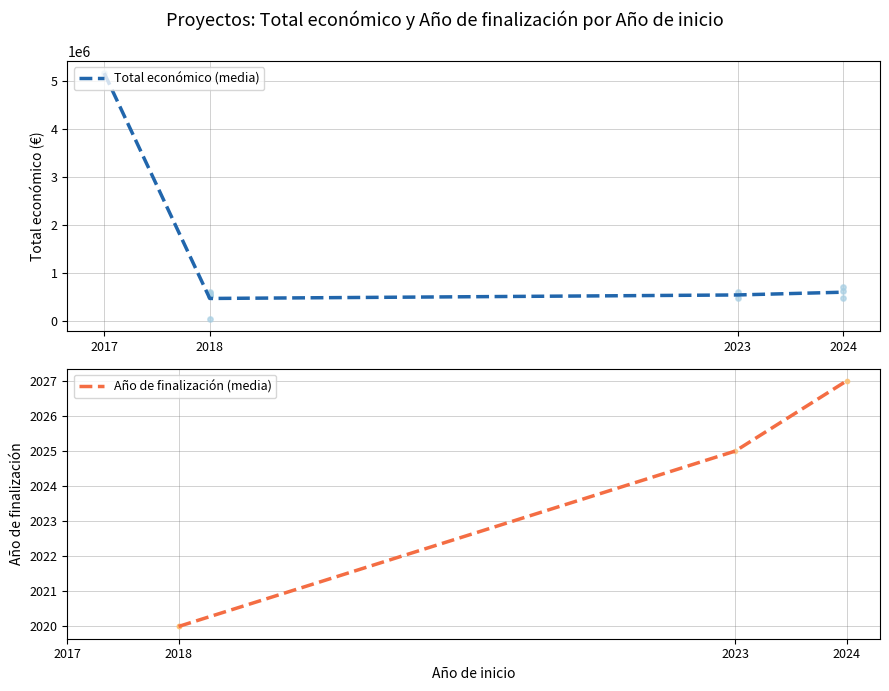

True or false: Total económico (media) has more than 2 interior local peaks.

False